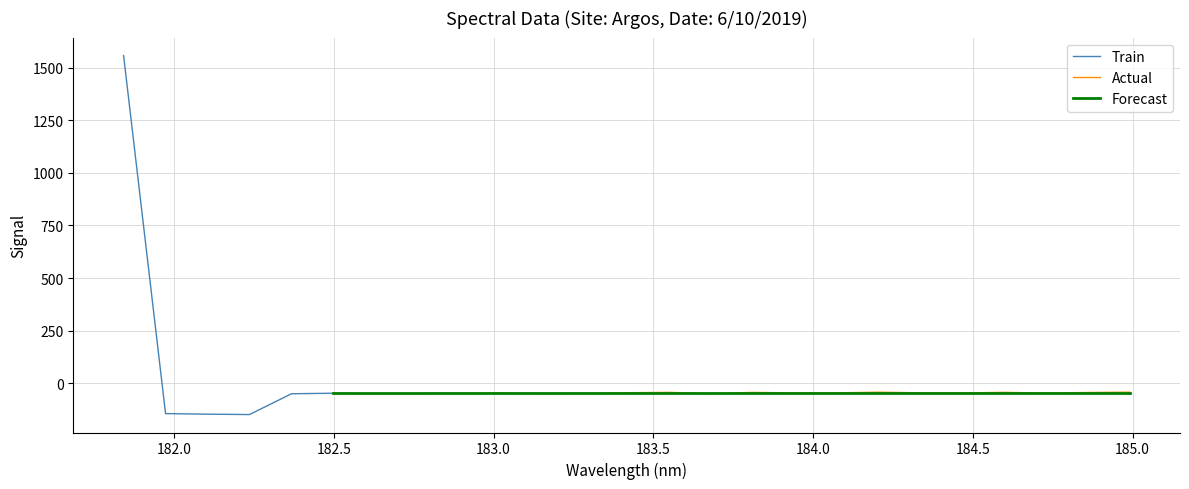

Reading left to right, list all the values displayed in this chart.

181.8418=1557.7	181.9732053322=-144.3	182.1045947288=-147.0	182.2359681898=-148.8	182.3673257152=-49.9	182.498667305=-47.4	182.6299929592=-50.6	182.7613026778=-49.3	182.8925964608=-47.9	183.0238743082=-46.7	183.15513622=-49.1	183.2863821962=-48.5	183.4176122368=-45.1	183.5488263418=-43.4	183.6800245112=-49.2	183.811206745=-43.6	183.9423730432=-45.9	184.0735234058=-45.6	184.2046578328=-42.6	184.3357763242=-45.5	184.46687888=-46.1	184.5979655002=-43.3	184.7290361848=-46.5	184.8600909338=-44.0	184.9911297472=-42.4